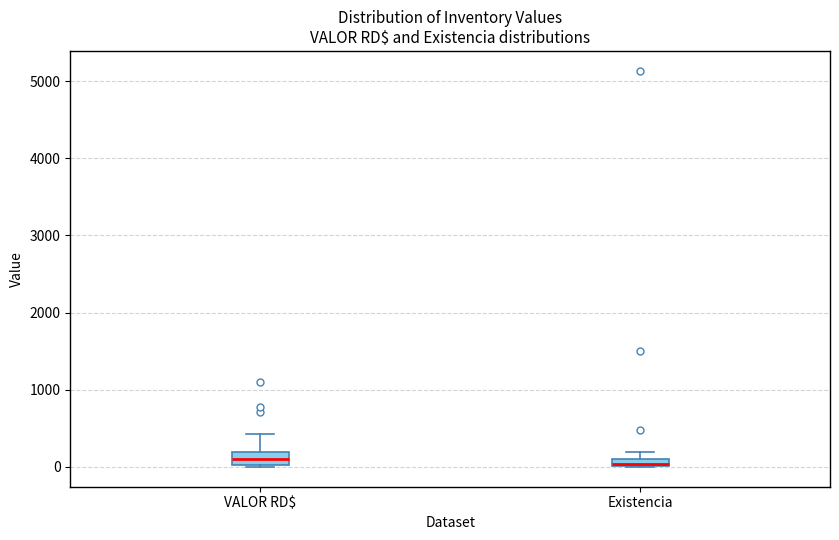

Where is the lower edge of the box for Existencia on the y-axis? The values are not printed on the chart, so give them approximately, as read against the axis.

0